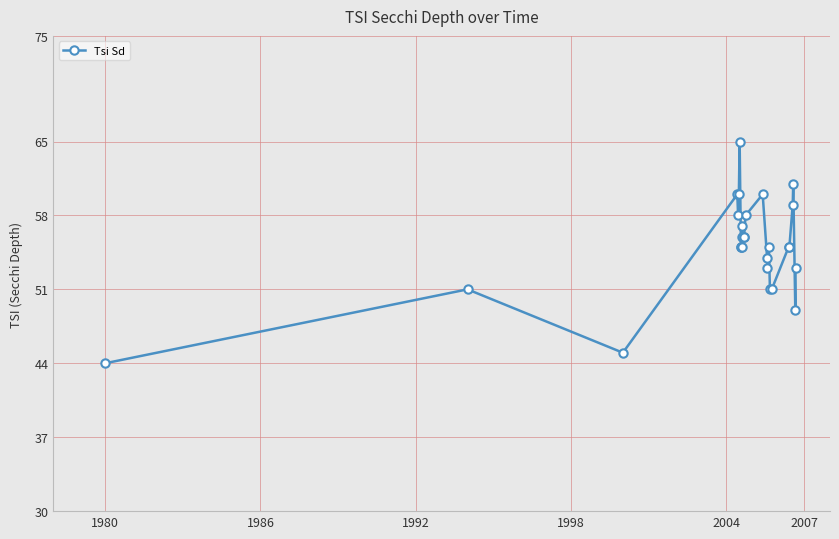

What is the difference between the second highest and second lowest values?

16